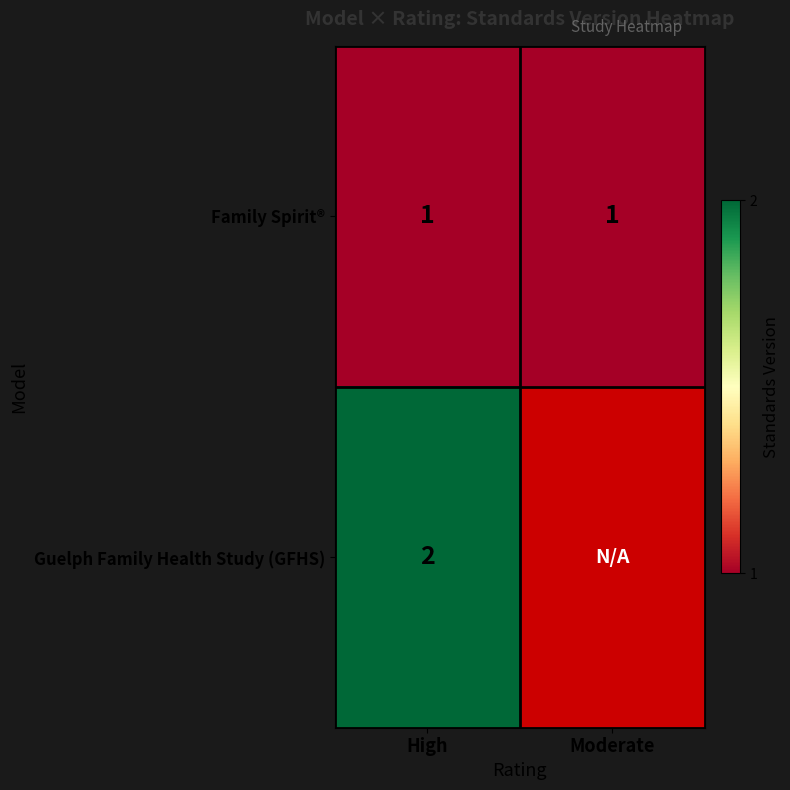

Is the value of Guelph Family Health Study (GFHS) at High greater than the value of Family Spirit® at Moderate?

Yes